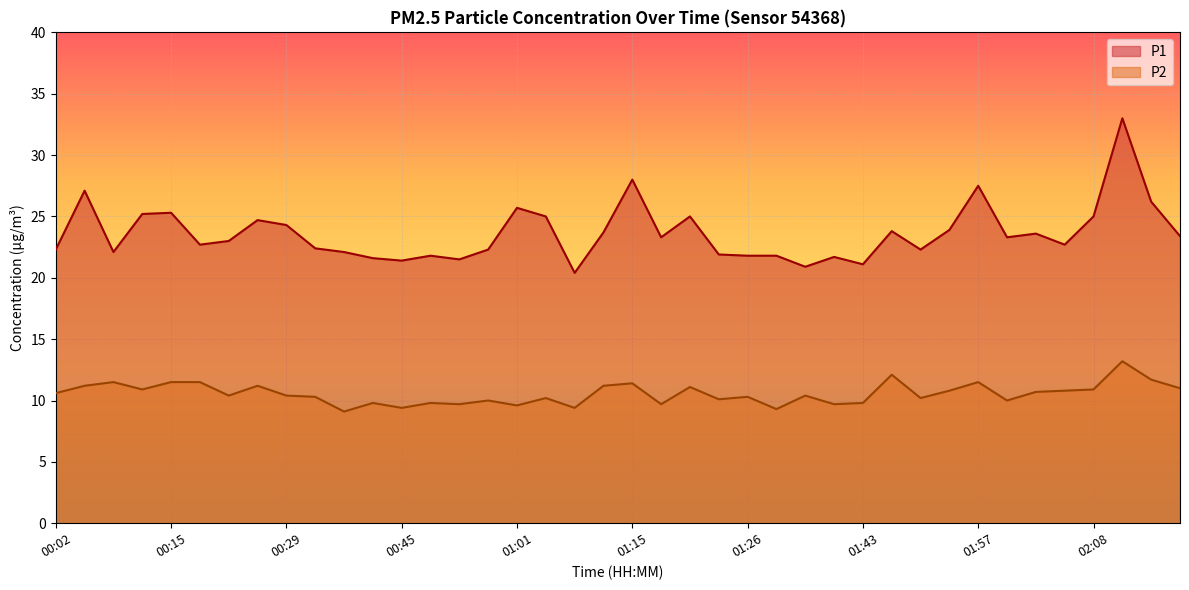

Between 01:12 and 01:57, which series saw the biggest shift?

P1